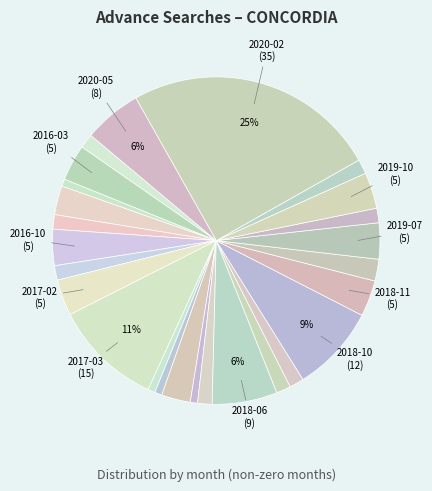

How many segments does this pie chart have?

26